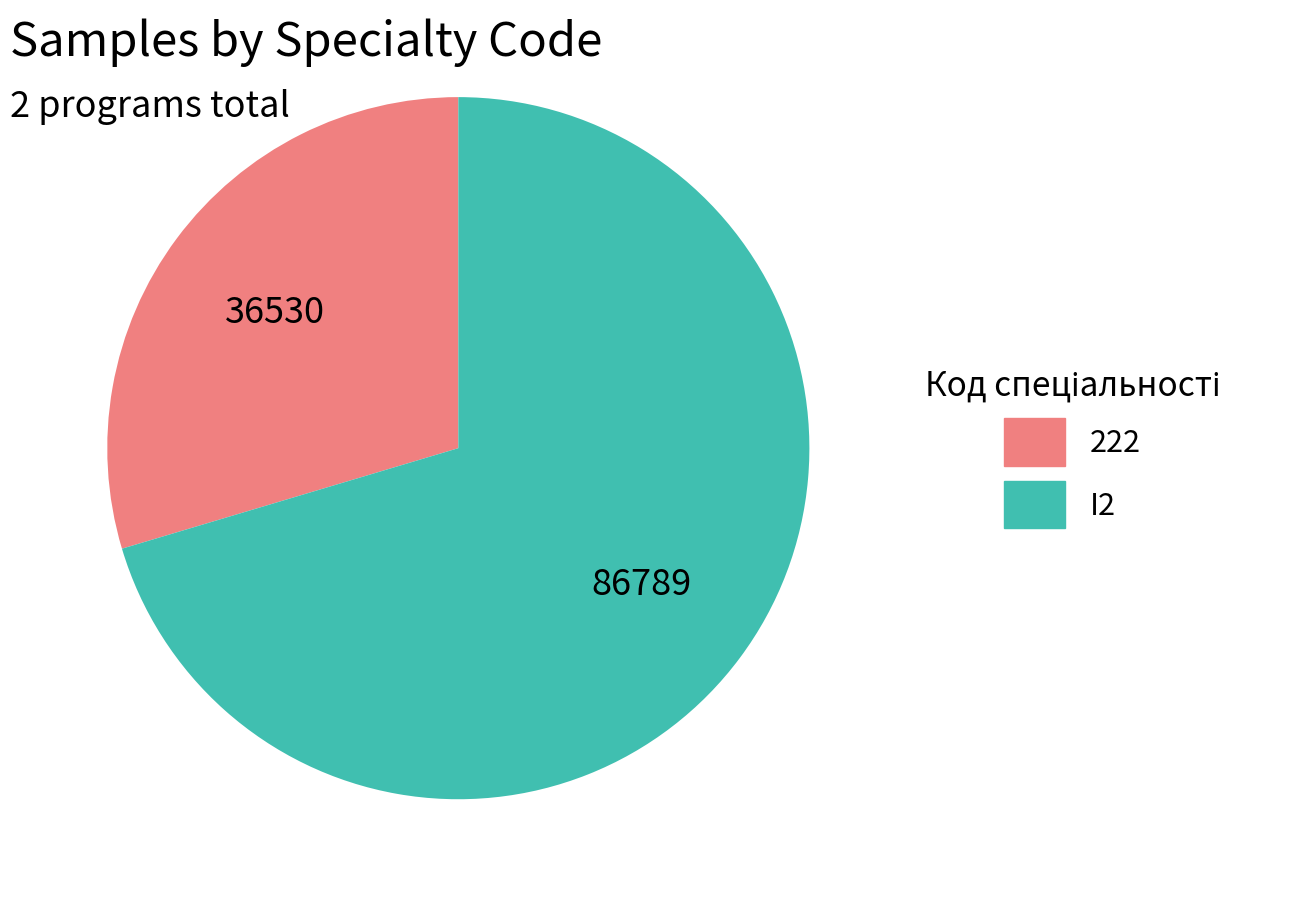

Count the number of slices in the pie.

2